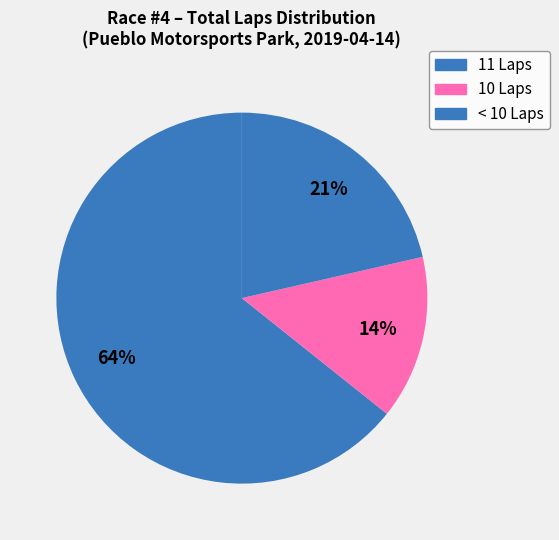

How many slices are in this pie chart?

3